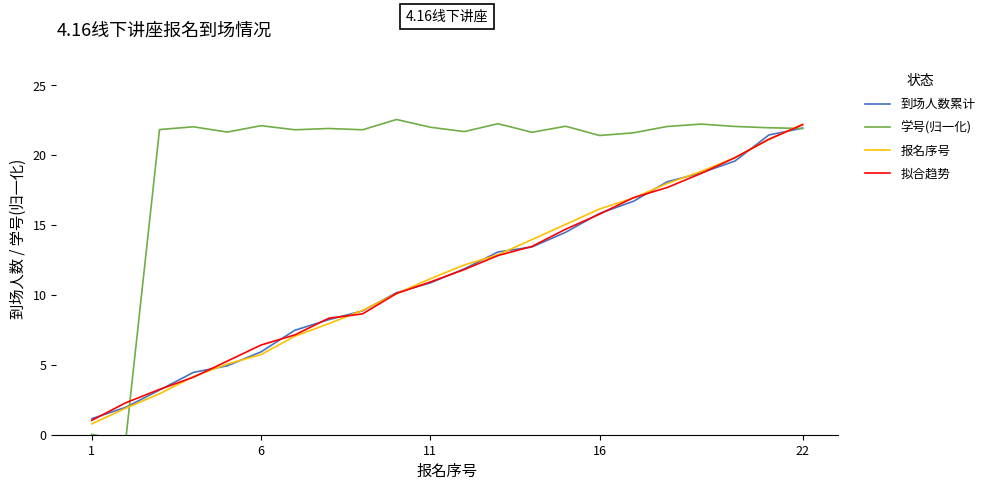

At which label does 报名序号 reach its peak?

22